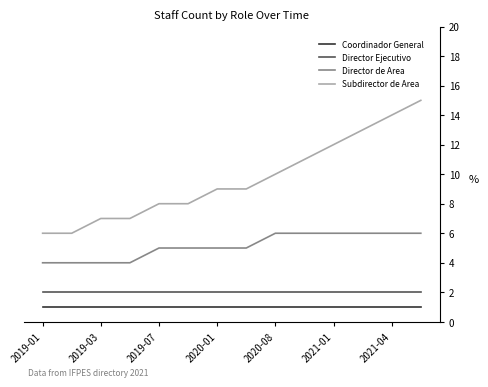

Reading left to right, list all the values displayed in this chart.

Coordinador General: 1	1	1	1	1	1	1	1	1	1	1	1	1	1
Director Ejecutivo: 2	2	2	2	2	2	2	2	2	2	2	2	2	2
Director de Area: 4	4	4	4	5	5	5	5	6	6	6	6	6	6
Subdirector de Area: 6	6	7	7	8	8	9	9	10	11	12	13	14	15